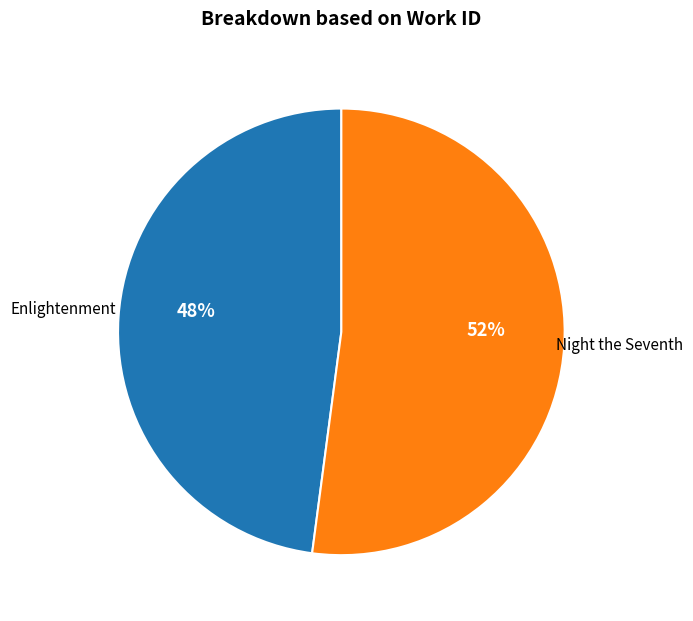

The Enlightenment slice represents 48% of the pie. True or false?

True